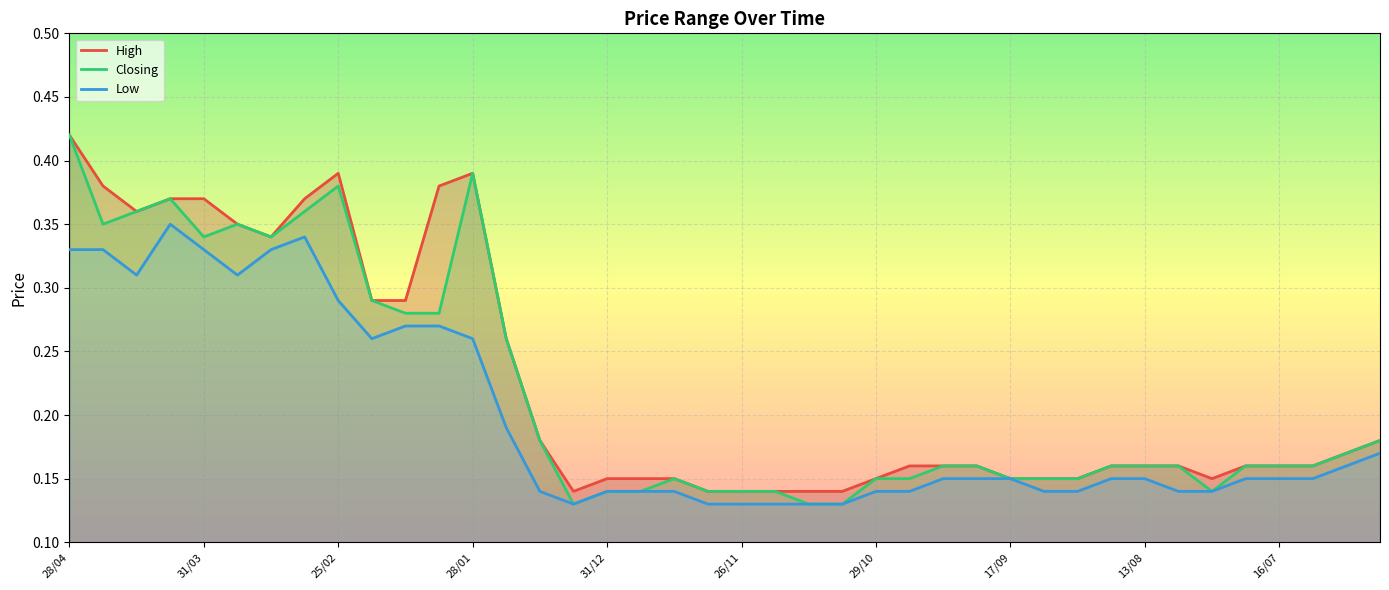

Is this an area chart (filled region under the line)?

No